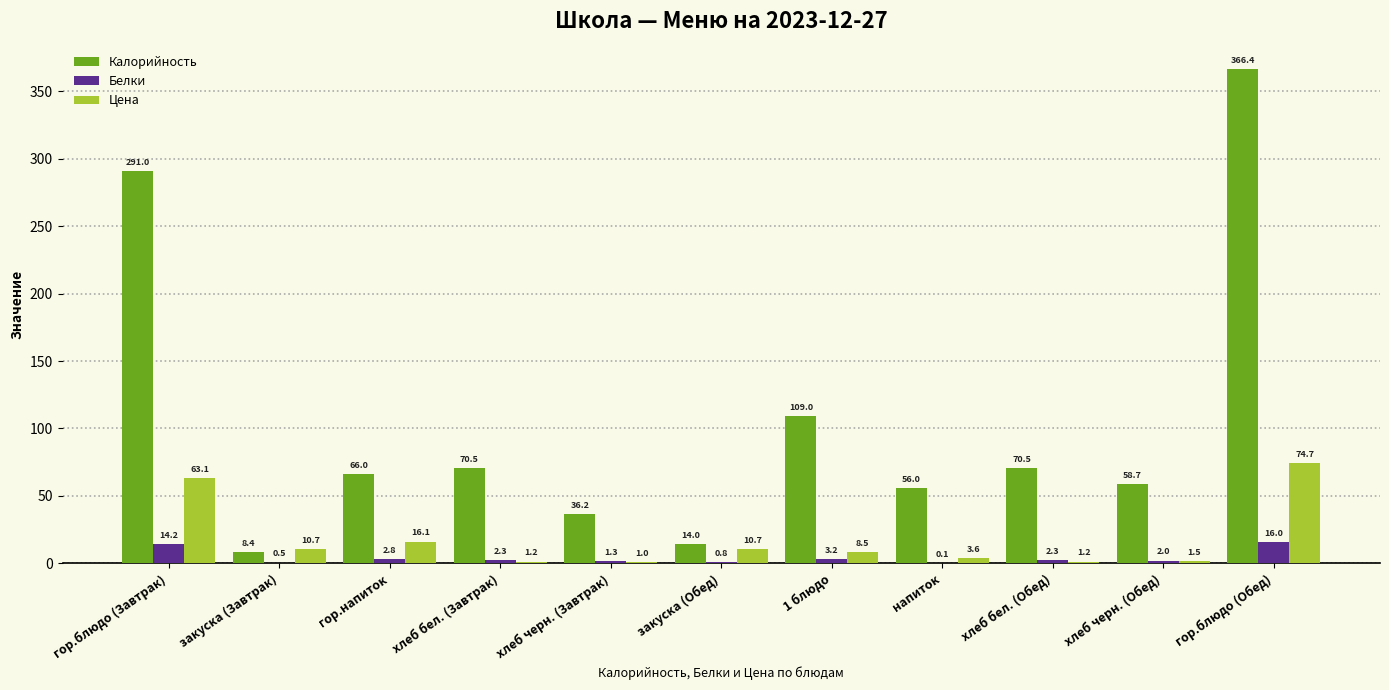

Reading left to right, what are all the values shown in this chart?

Калорийность: 291.0	8.4	66.0	70.5	36.2	14.0	109.0	56.0	70.5	58.7	366.4
Белки: 14.2	0.5	2.8	2.3	1.3	0.8	3.2	0.1	2.3	2.0	16.0
Цена: 63.1	10.7	16.1	1.2	1.0	10.7	8.5	3.6	1.2	1.5	74.7